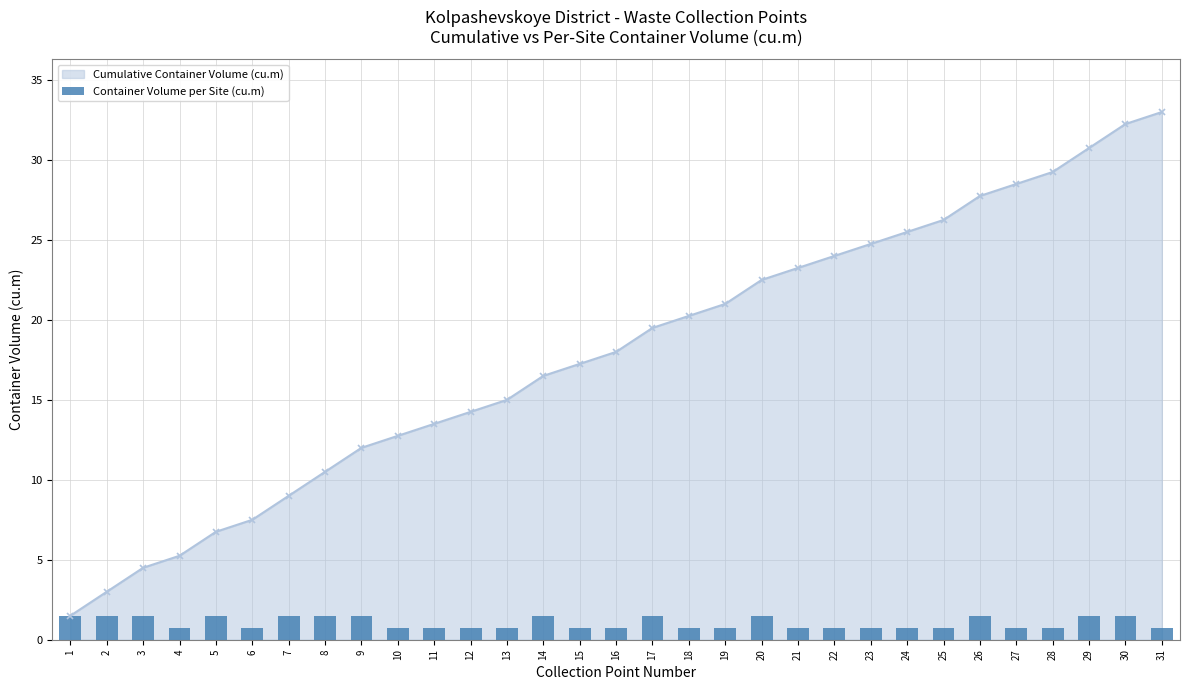

What is the difference between the maximum and minimum values?

0.8